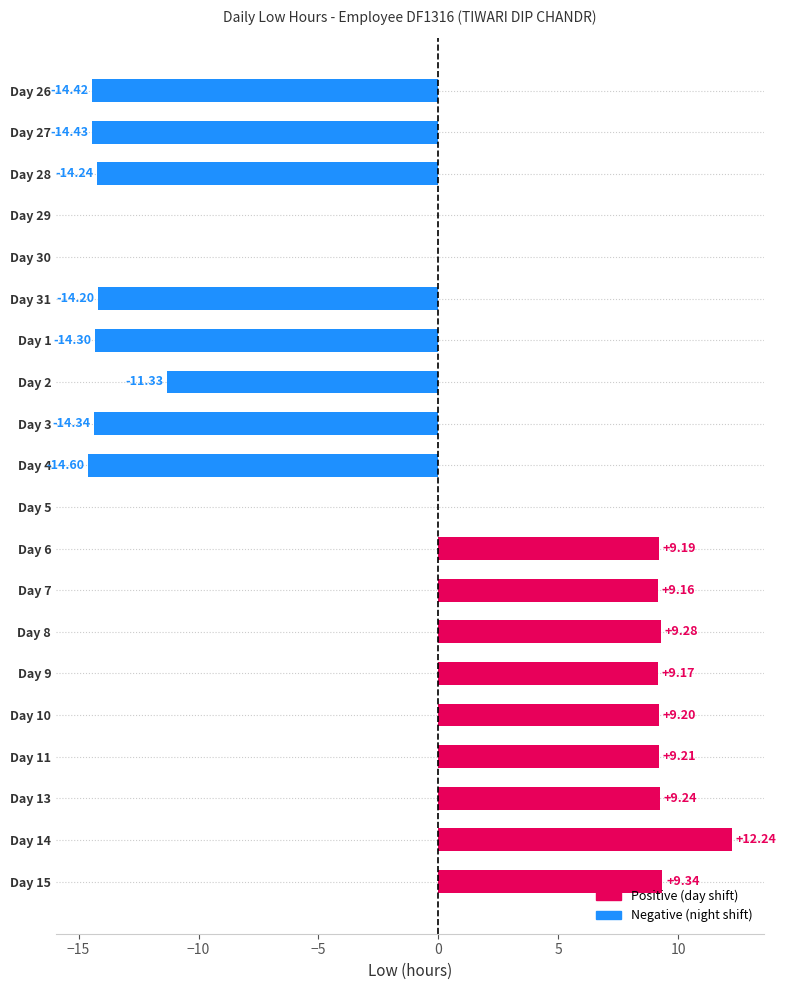

What is the sum of all values?

-25.8